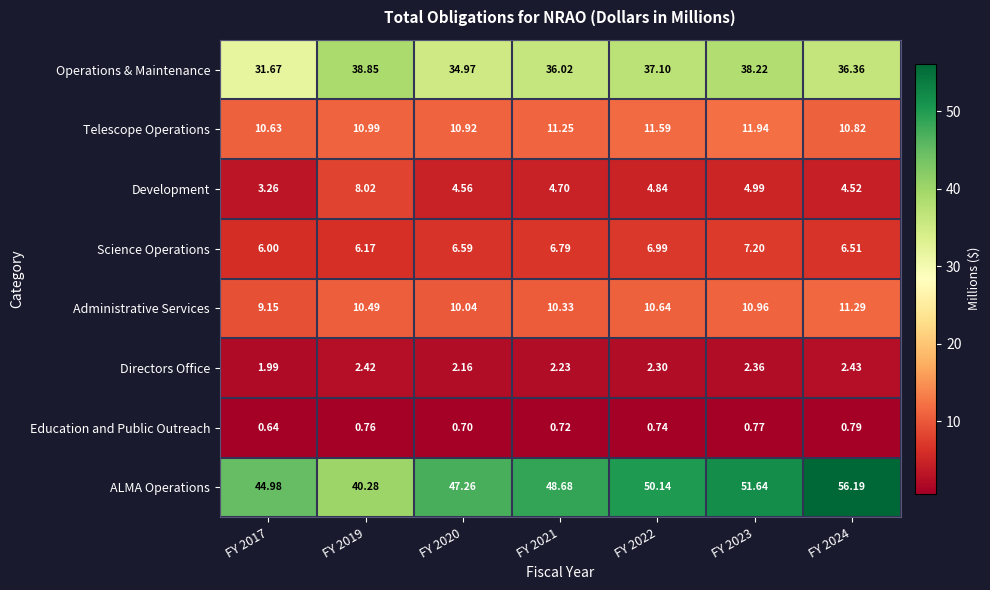

Which series has the largest total across all categories?

ALMA Operations